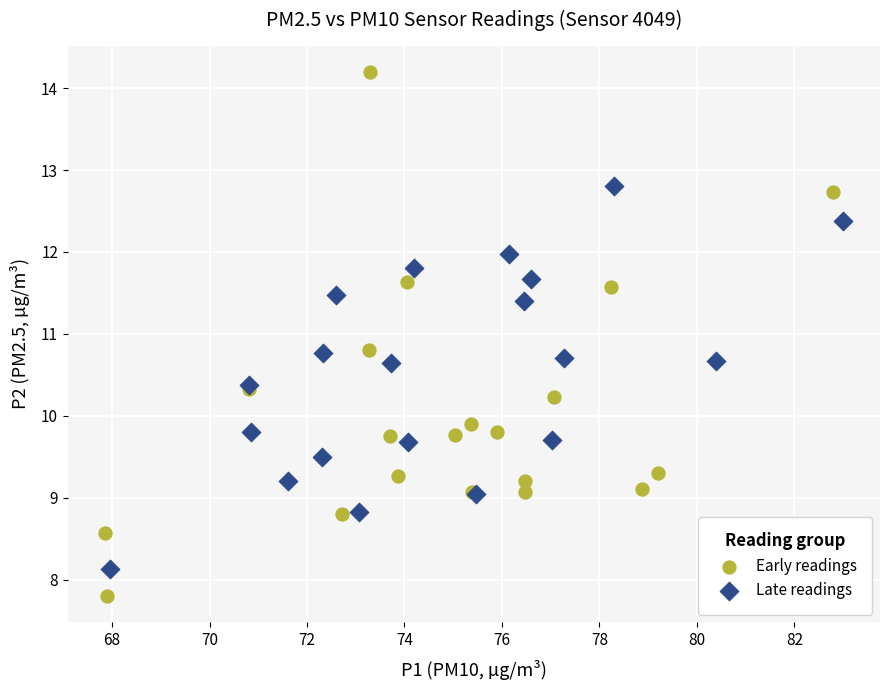

Which series has the largest Y range (max minus min)?

Early readings